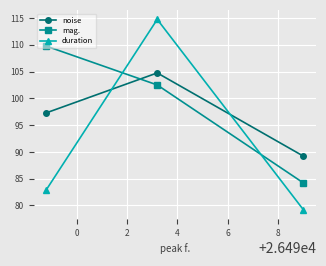

How many lines are shown in the chart?

3